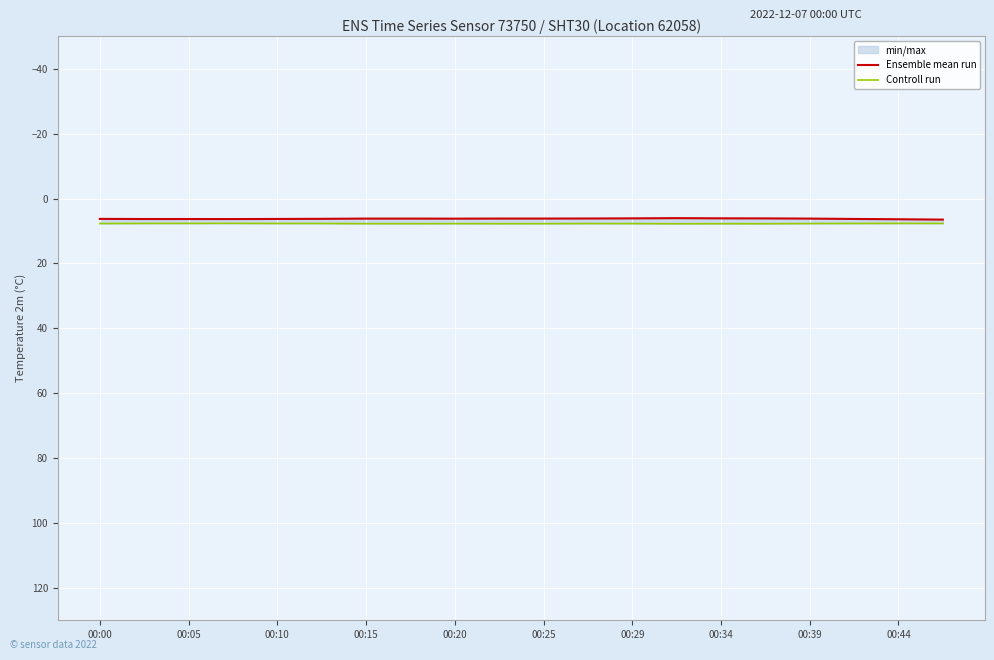

What is the total value across all series at 00:25?

13.9